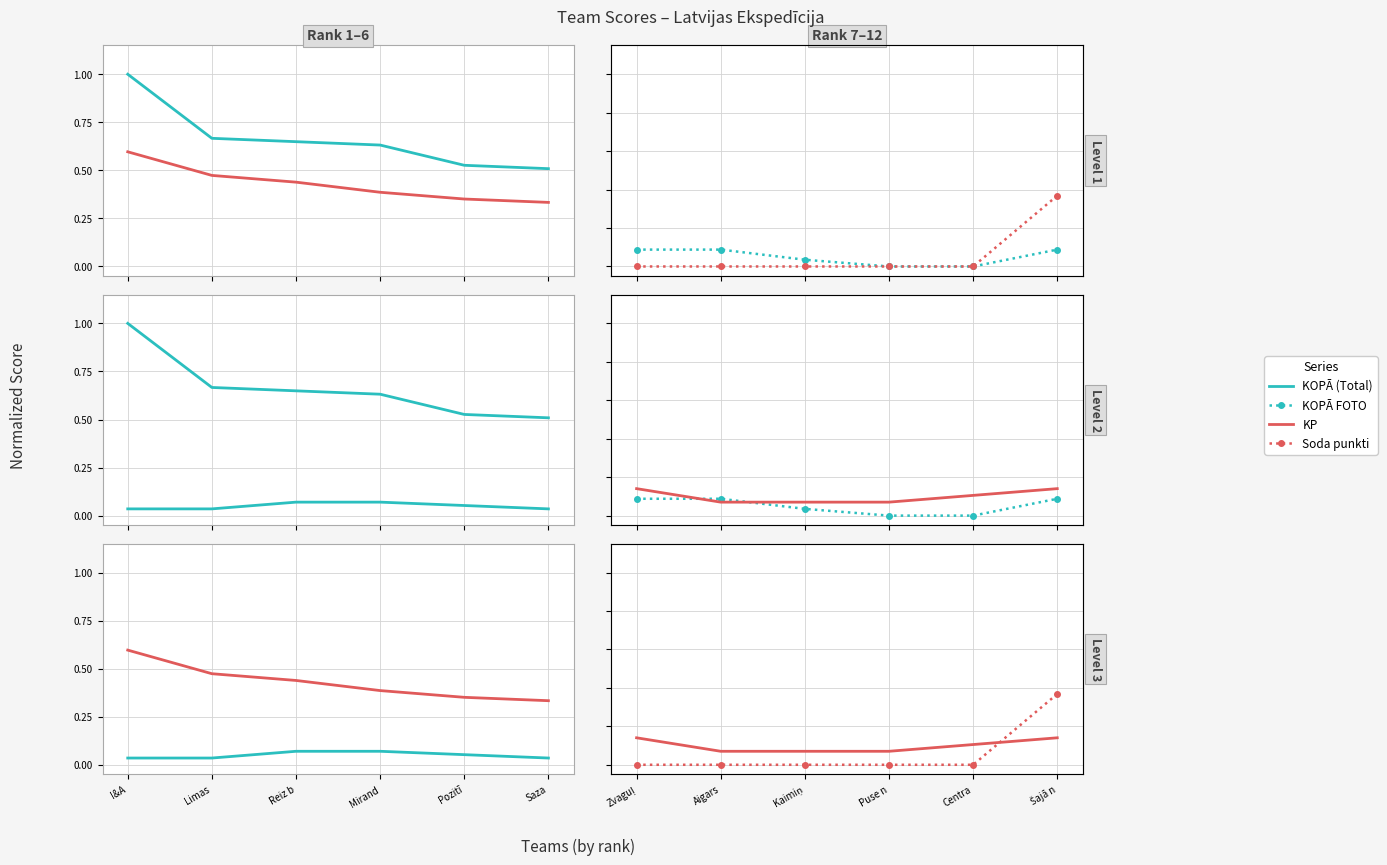

At which label is KOPĀ (Total) closest to 0?

Saza